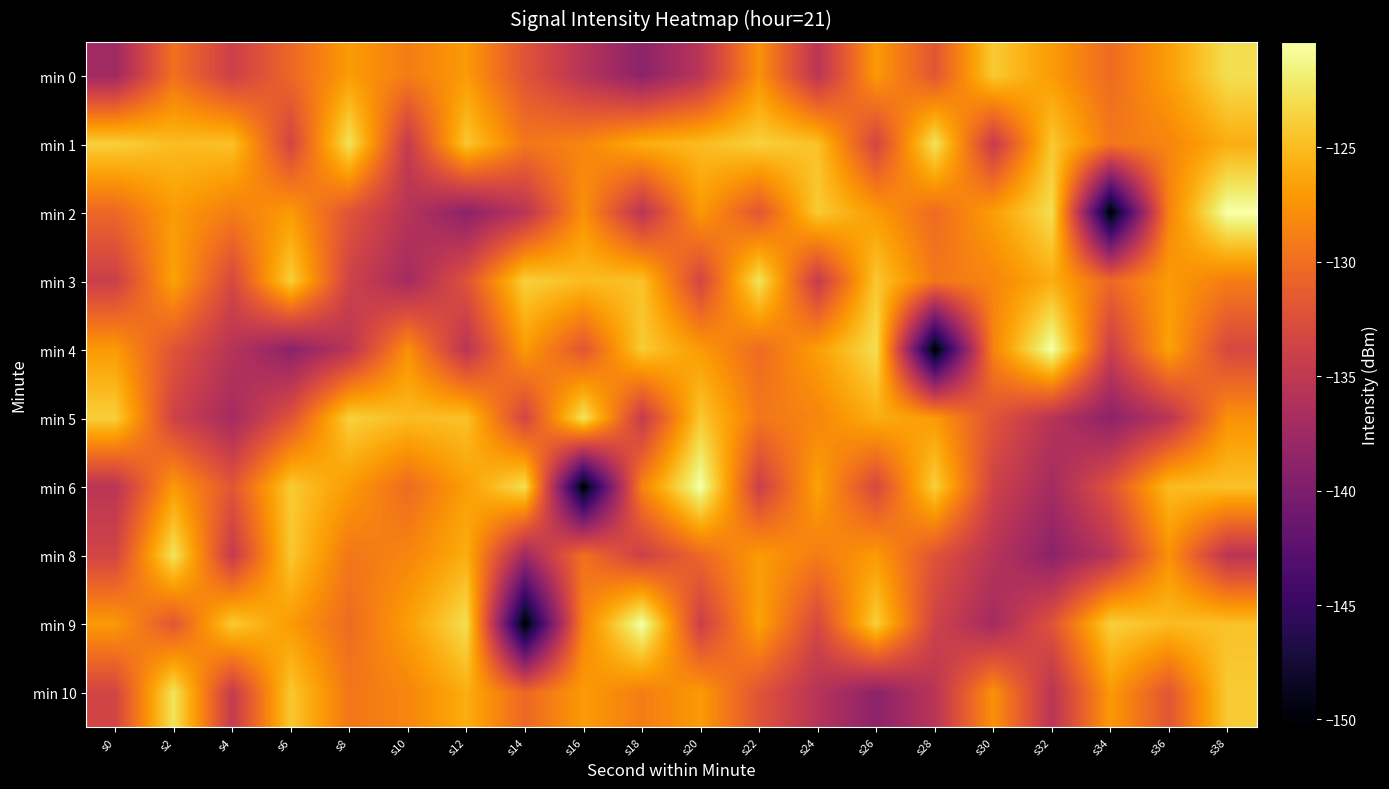

What is the minimum value shown in the chart?

-150.3